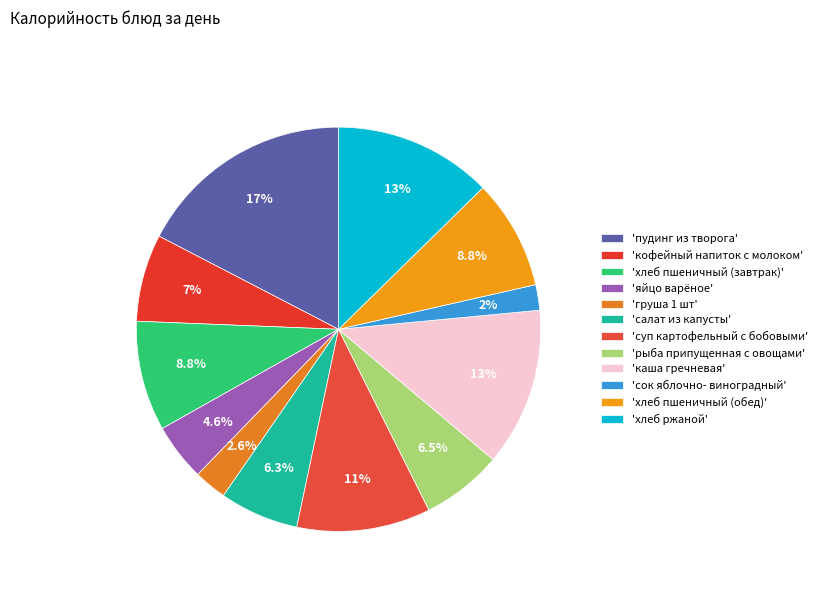

How many slices are in this pie chart?

12